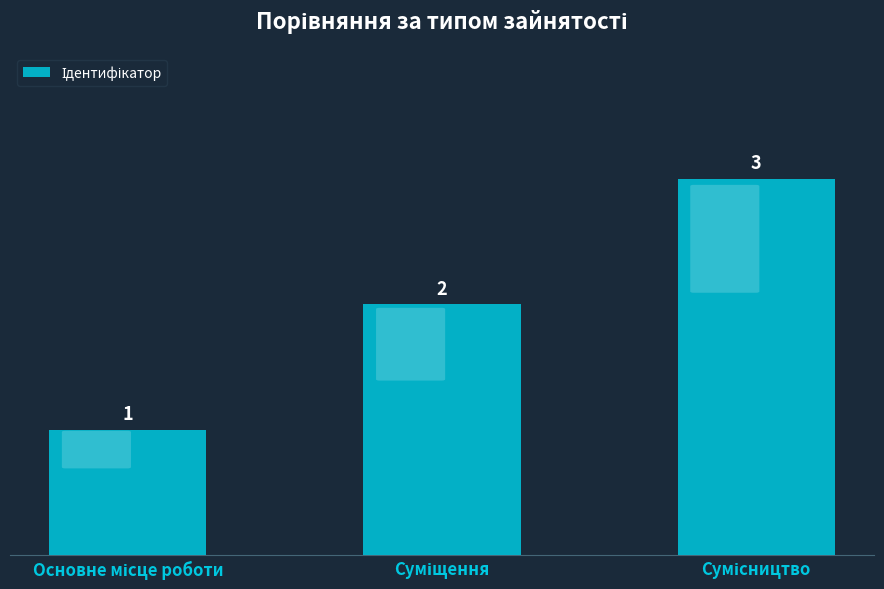

Count the values in the range 1 to 3.

3